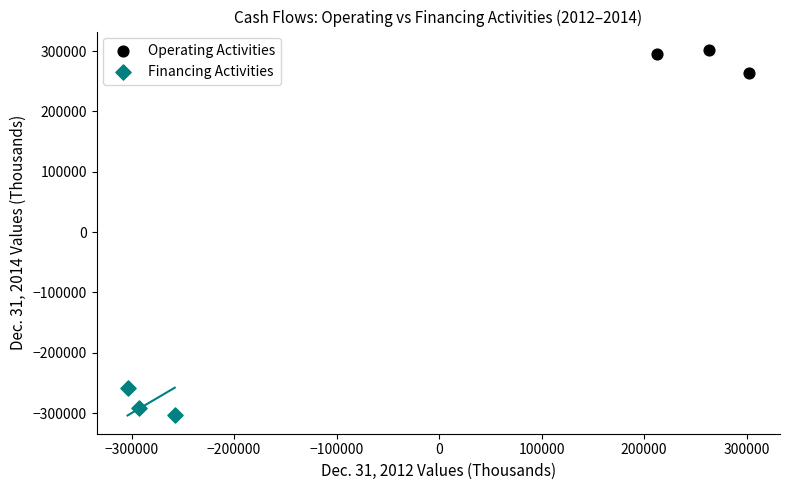

Which series contains the highest Y value?

Operating Activities